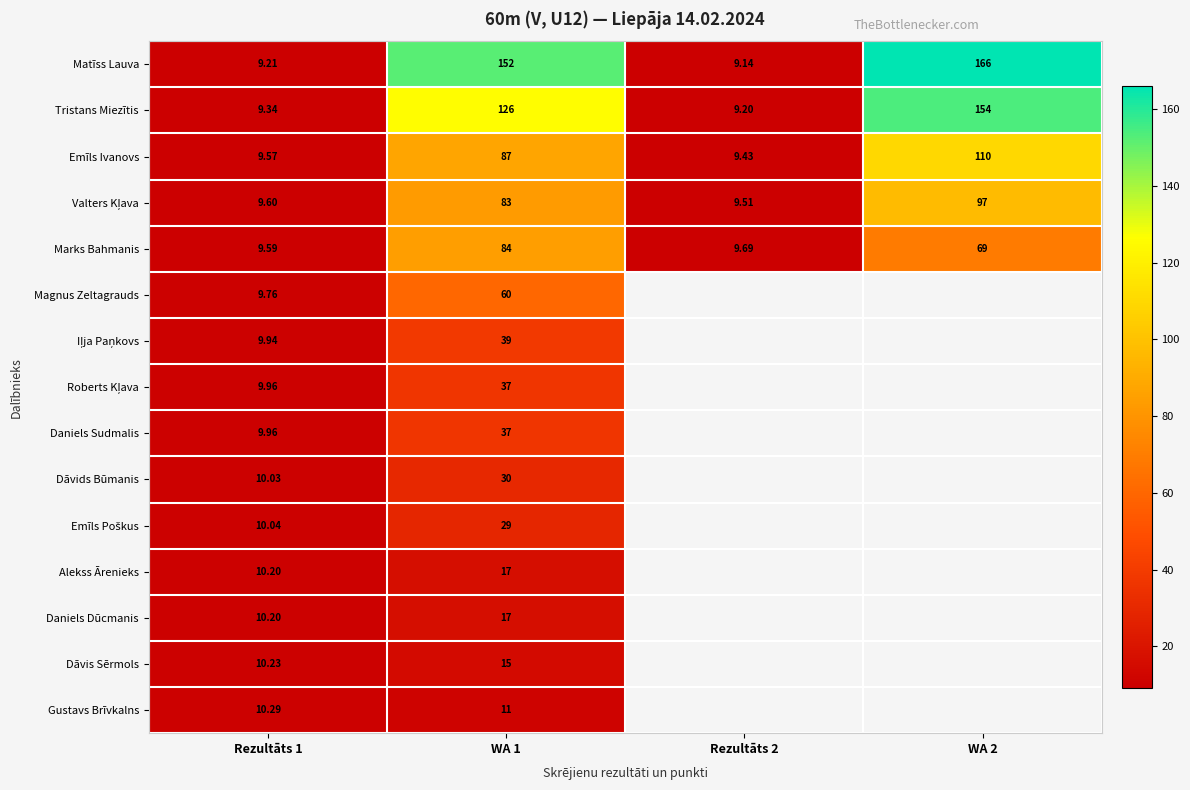

At which label does Iļja Paņkovs reach its minimum?

Rezultāts 1